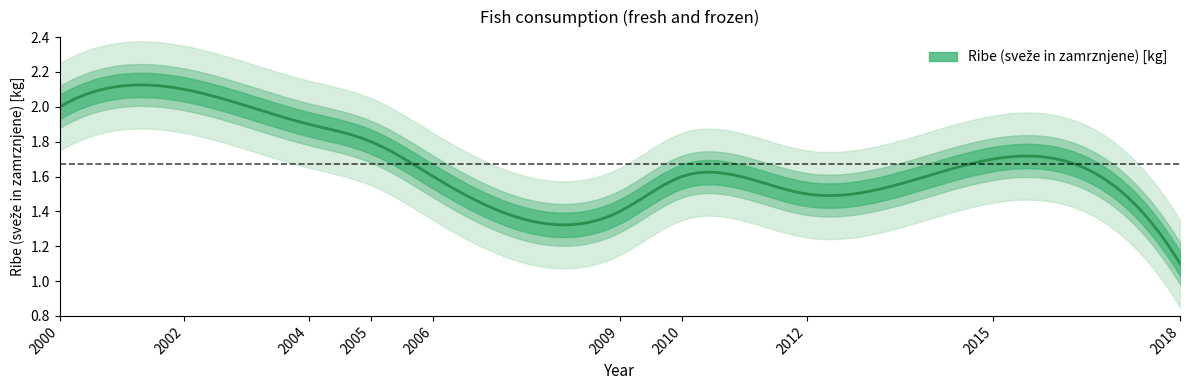

Read the value at 2010.

1.6